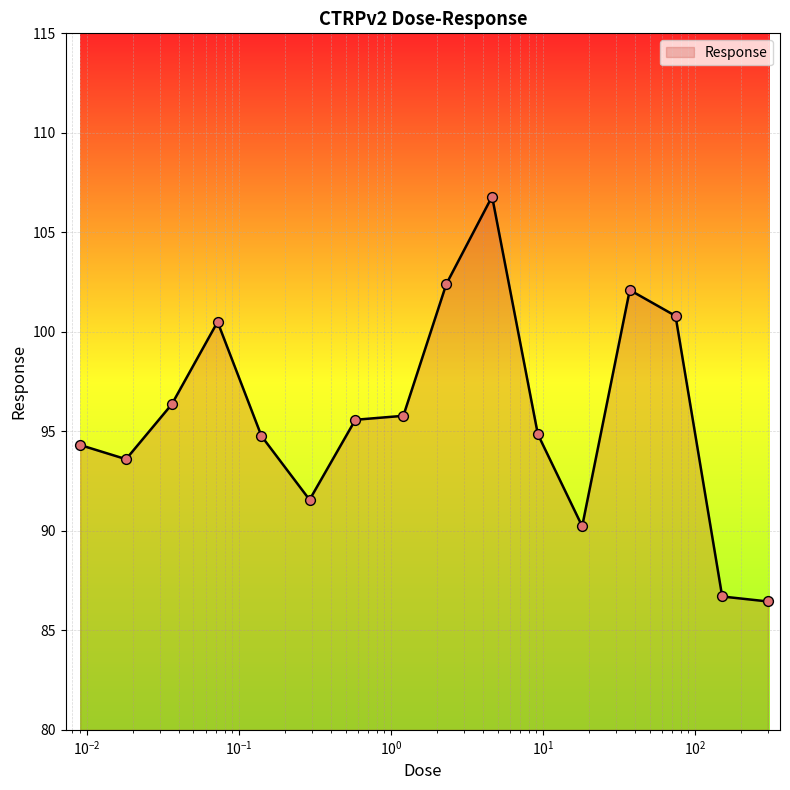

What is the maximum value shown in the chart?

106.8